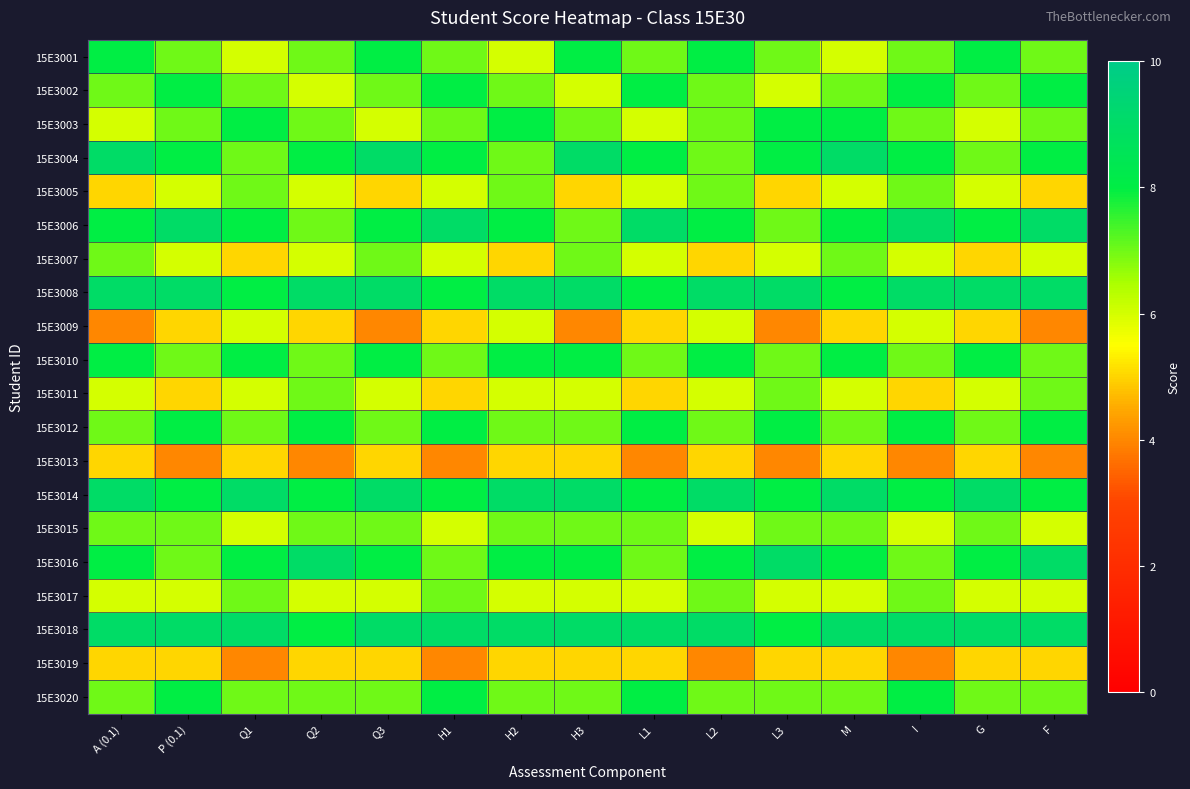

Reading left to right, extract all data points from this chart.

15E3001: A (0.1)=8	P (0.1)=7	Q1=6	Q2=7	Q3=8	H1=7	H2=6	H3=8	L1=7	L2=8	L3=7	M=6	I=7	G=8	F=7
15E3002: A (0.1)=7	P (0.1)=8	Q1=7	Q2=6	Q3=7	H1=8	H2=7	H3=6	L1=8	L2=7	L3=6	M=7	I=8	G=7	F=8
15E3003: A (0.1)=6	P (0.1)=7	Q1=8	Q2=7	Q3=6	H1=7	H2=8	H3=7	L1=6	L2=7	L3=8	M=8	I=7	G=6	F=7
15E3004: A (0.1)=9	P (0.1)=8	Q1=7	Q2=8	Q3=9	H1=8	H2=7	H3=9	L1=8	L2=7	L3=8	M=9	I=8	G=7	F=8
15E3005: A (0.1)=5	P (0.1)=6	Q1=7	Q2=6	Q3=5	H1=6	H2=7	H3=5	L1=6	L2=7	L3=5	M=6	I=7	G=6	F=5
15E3006: A (0.1)=8	P (0.1)=9	Q1=8	Q2=7	Q3=8	H1=9	H2=8	H3=7	L1=9	L2=8	L3=7	M=8	I=9	G=8	F=9
15E3007: A (0.1)=7	P (0.1)=6	Q1=5	Q2=6	Q3=7	H1=6	H2=5	H3=7	L1=6	L2=5	L3=6	M=7	I=6	G=5	F=6
15E3008: A (0.1)=9	P (0.1)=9	Q1=8	Q2=9	Q3=9	H1=8	H2=9	H3=9	L1=8	L2=9	L3=9	M=8	I=9	G=9	F=9
15E3009: A (0.1)=4	P (0.1)=5	Q1=6	Q2=5	Q3=4	H1=5	H2=6	H3=4	L1=5	L2=6	L3=4	M=5	I=6	G=5	F=4
15E3010: A (0.1)=8	P (0.1)=7	Q1=8	Q2=7	Q3=8	H1=7	H2=8	H3=8	L1=7	L2=8	L3=7	M=8	I=7	G=8	F=7
15E3011: A (0.1)=6	P (0.1)=5	Q1=6	Q2=7	Q3=6	H1=5	H2=6	H3=6	L1=5	L2=6	L3=7	M=6	I=5	G=6	F=7
15E3012: A (0.1)=7	P (0.1)=8	Q1=7	Q2=8	Q3=7	H1=8	H2=7	H3=7	L1=8	L2=7	L3=8	M=7	I=8	G=7	F=8
15E3013: A (0.1)=5	P (0.1)=4	Q1=5	Q2=4	Q3=5	H1=4	H2=5	H3=5	L1=4	L2=5	L3=4	M=5	I=4	G=5	F=4
15E3014: A (0.1)=9	P (0.1)=8	Q1=9	Q2=8	Q3=9	H1=8	H2=9	H3=9	L1=8	L2=9	L3=8	M=9	I=8	G=9	F=8
15E3015: A (0.1)=7	P (0.1)=7	Q1=6	Q2=7	Q3=7	H1=6	H2=7	H3=7	L1=7	L2=6	L3=7	M=7	I=6	G=7	F=6
15E3016: A (0.1)=8	P (0.1)=7	Q1=8	Q2=9	Q3=8	H1=7	H2=8	H3=8	L1=7	L2=8	L3=9	M=8	I=7	G=8	F=9
15E3017: A (0.1)=6	P (0.1)=6	Q1=7	Q2=6	Q3=6	H1=7	H2=6	H3=6	L1=6	L2=7	L3=6	M=6	I=7	G=6	F=6
15E3018: A (0.1)=9	P (0.1)=9	Q1=9	Q2=8	Q3=9	H1=9	H2=9	H3=9	L1=9	L2=9	L3=8	M=9	I=9	G=9	F=9
15E3019: A (0.1)=5	P (0.1)=5	Q1=4	Q2=5	Q3=5	H1=4	H2=5	H3=5	L1=5	L2=4	L3=5	M=5	I=4	G=5	F=5
15E3020: A (0.1)=7	P (0.1)=8	Q1=7	Q2=7	Q3=7	H1=8	H2=7	H3=7	L1=8	L2=7	L3=7	M=7	I=8	G=7	F=7